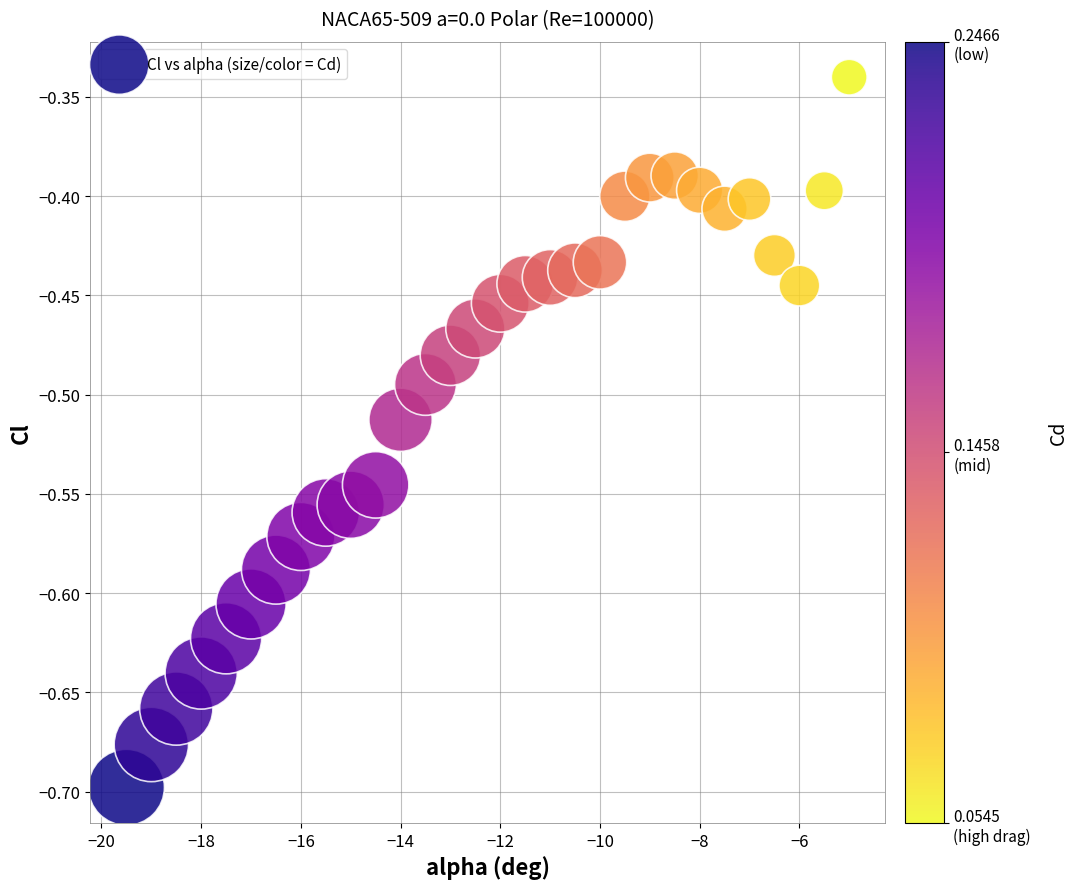

What is the range of Y values (max minus min)?

0.4